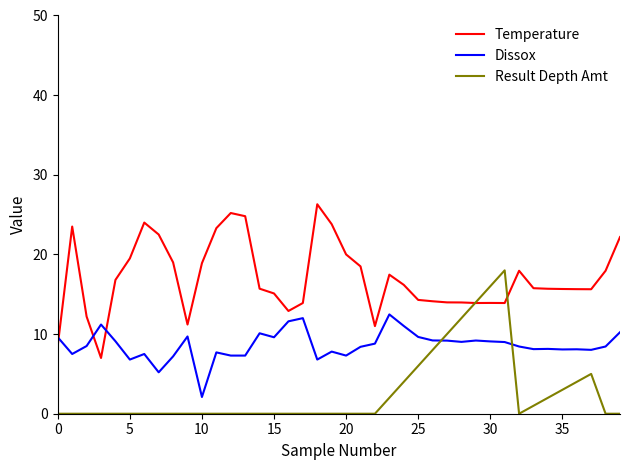

Rank the series by their maximum value, from lowest to highest.

Dissox, Result Depth Amt, Temperature